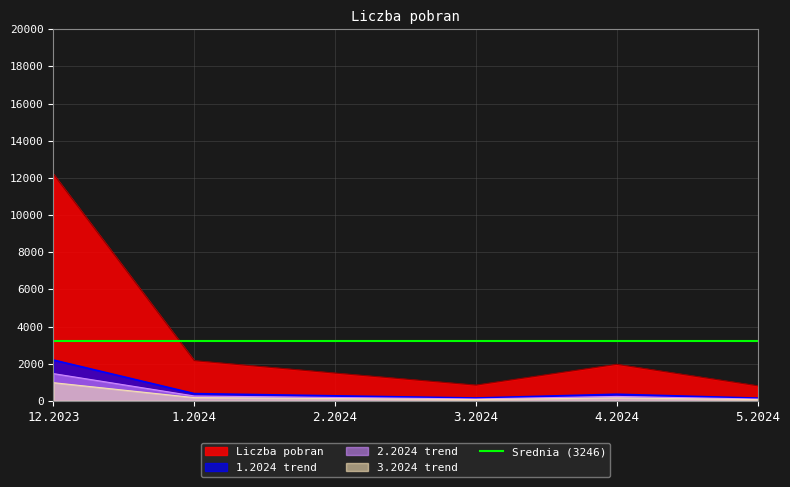

What is the label of the 1st point from the right?

5.2024